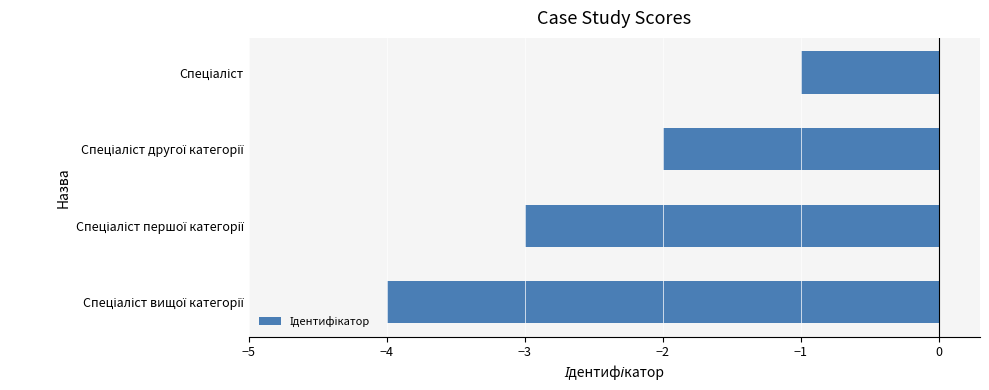

What is the difference between the maximum and minimum values?

3